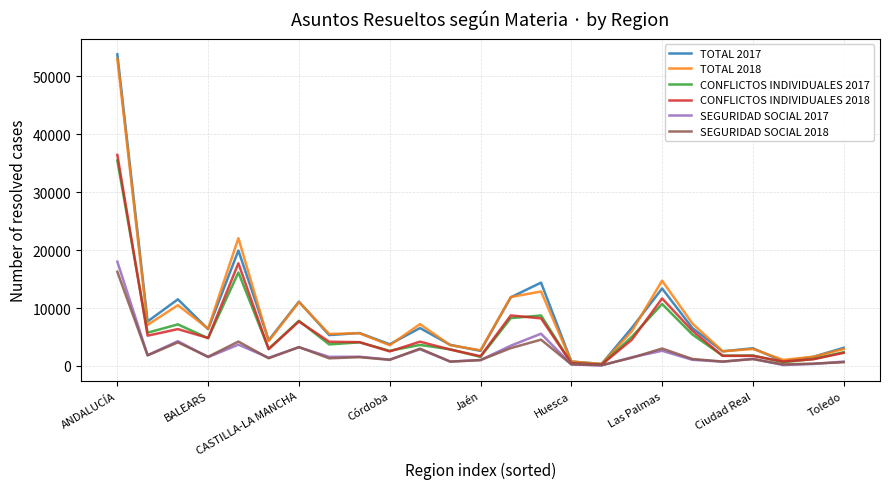

Which series has the largest range (max minus min)?

TOTAL 2017